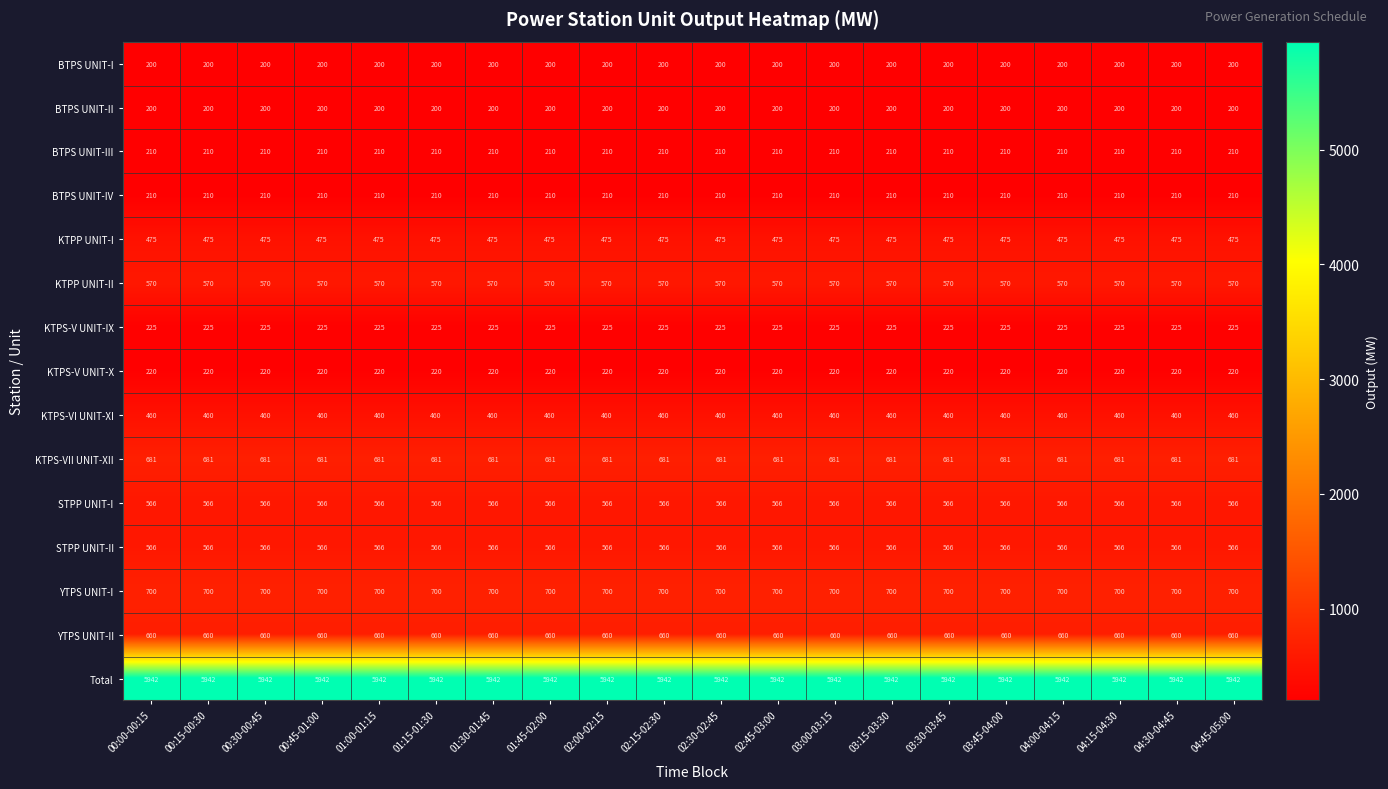

Is it true that BTPS UNIT-IV equals 50 at 01:30-01:45?

False